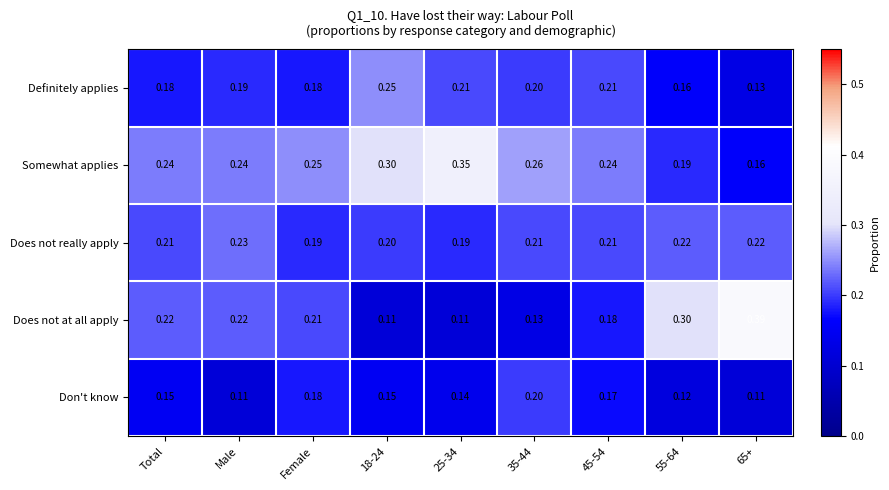

Which series has the largest range (max minus min)?

Does not at all apply